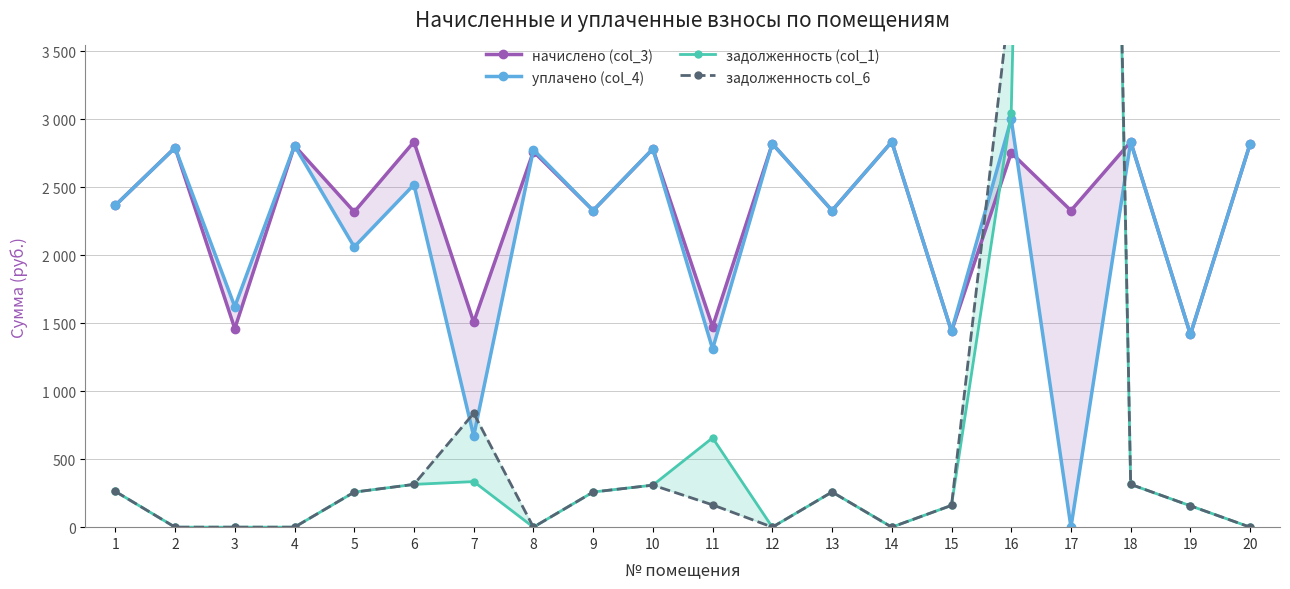

What is the sum of the уплачено (col_4) values at 17 and 10?

2781.0